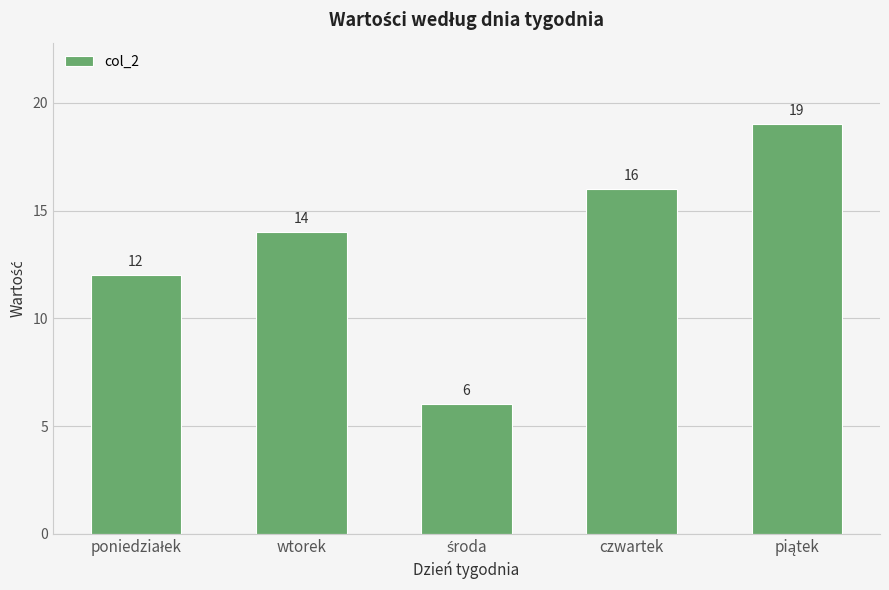

The chart shows a value of 16 at czwartek. True or false?

True